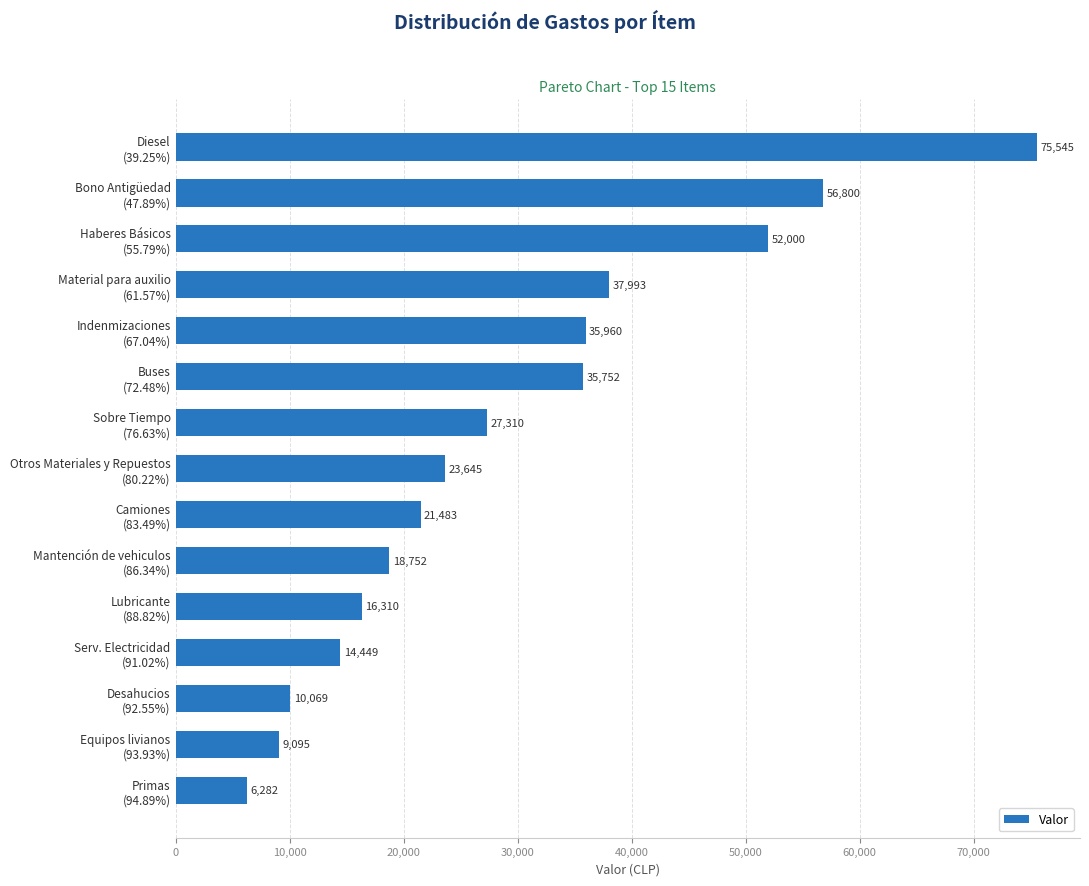

What is the maximum value shown in the chart?

75545.0